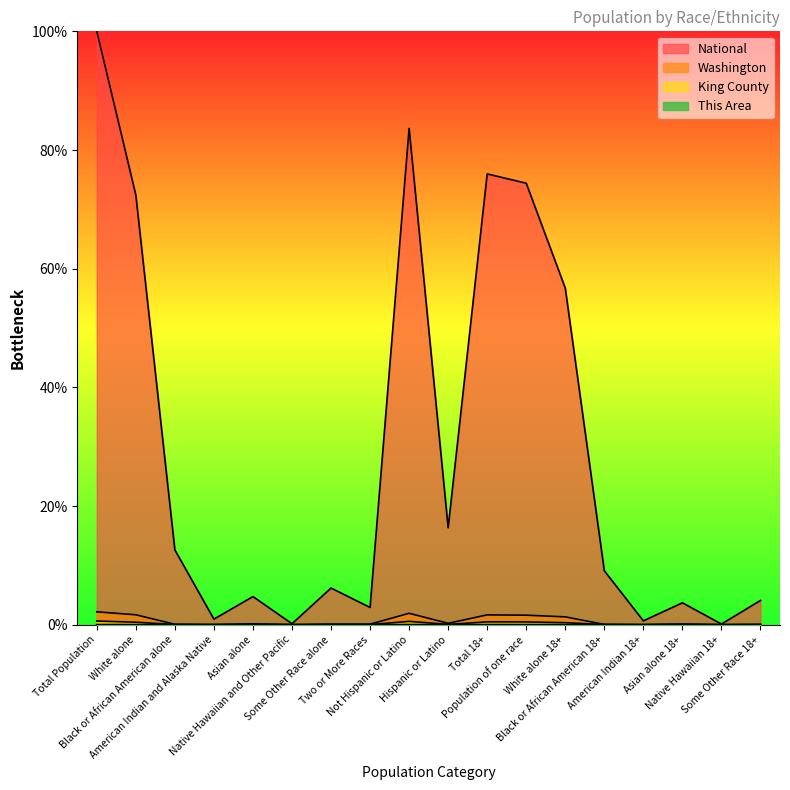

What is the total value across all series at Population of one race?

76.5